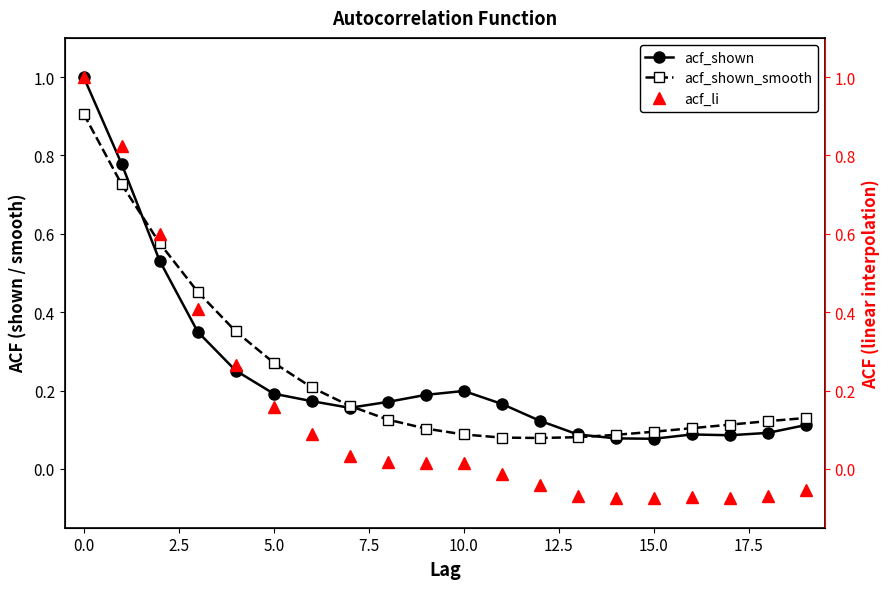

At which category does acf_shown reach its first local peak?

10